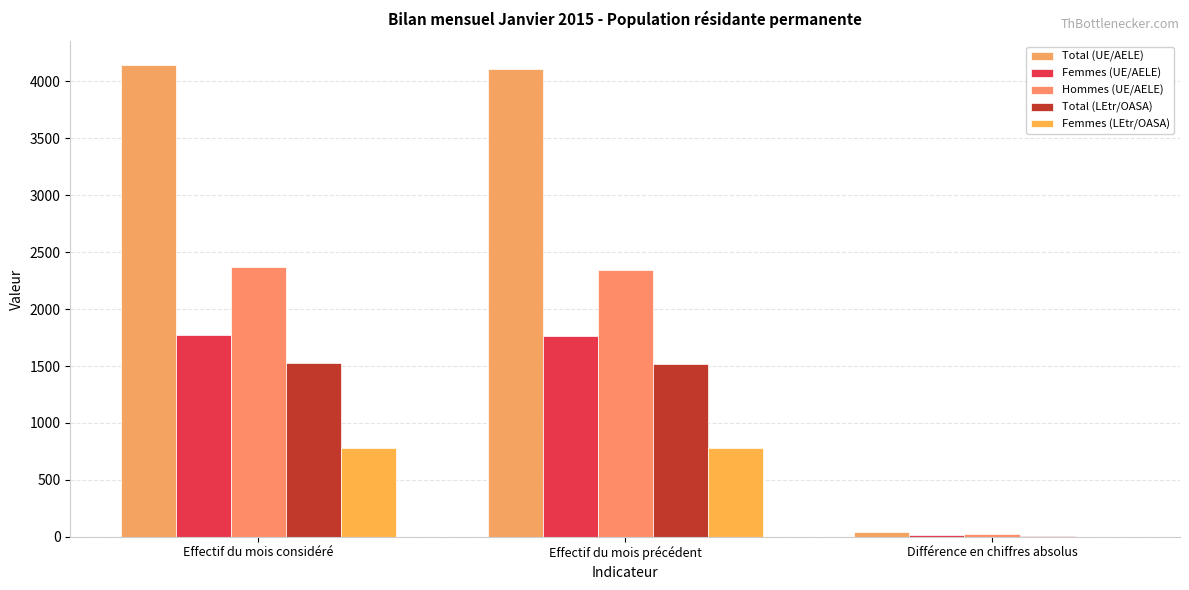

Reading right to left, transcribe all the data shown in this chart.

Total (UE/AELE): Différence en chiffres absolus=39	Effectif du mois précédent=4108	Effectif du mois considéré=4147
Femmes (UE/AELE): Différence en chiffres absolus=15	Effectif du mois précédent=1760	Effectif du mois considéré=1775
Hommes (UE/AELE): Différence en chiffres absolus=24	Effectif du mois précédent=2348	Effectif du mois considéré=2372
Total (LEtr/OASA): Différence en chiffres absolus=4	Effectif du mois précédent=1521	Effectif du mois considéré=1525
Femmes (LEtr/OASA): Différence en chiffres absolus=1	Effectif du mois précédent=778	Effectif du mois considéré=779